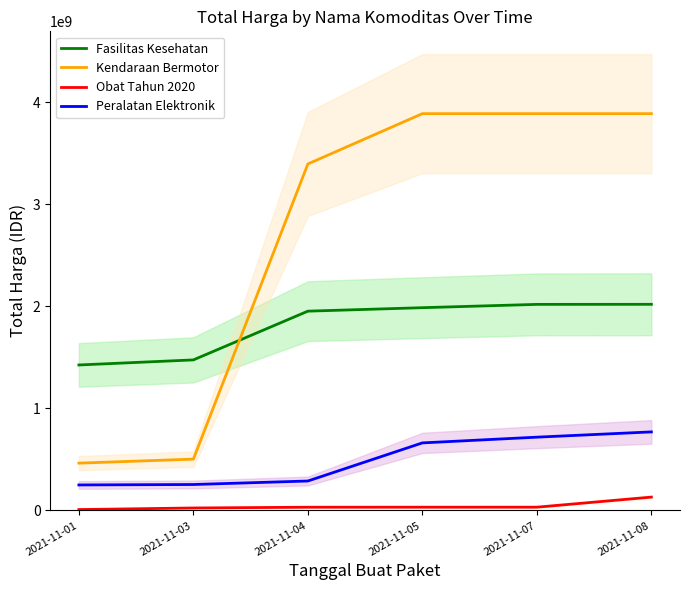

What is the difference between the maximum and minimum values in the Peralatan Elektronik series?

519799800